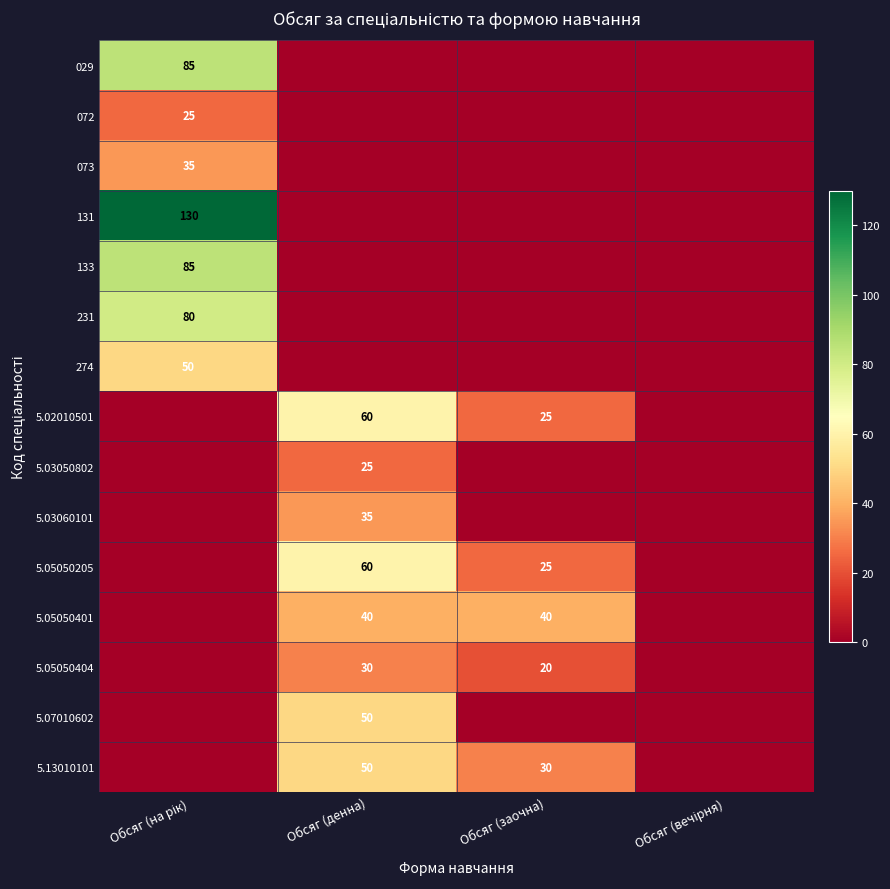

Which category has the lowest value across all series?

Обсяг (денна)